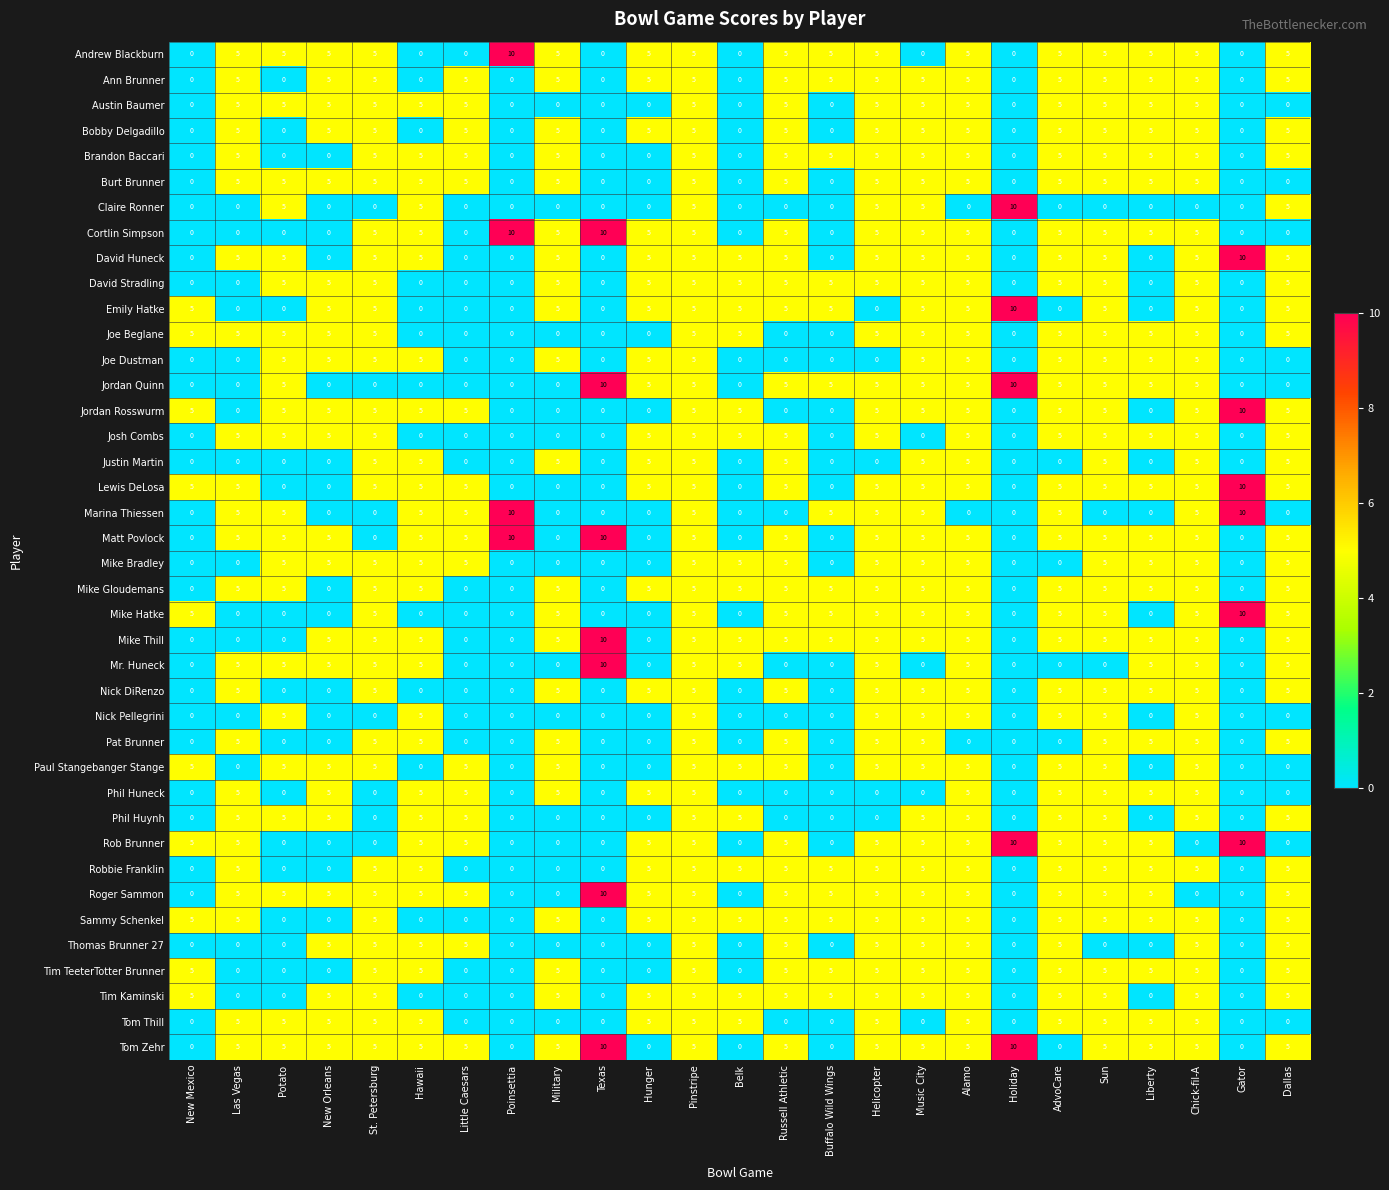

True or false: Andrew Blackburn has a value of 5 at Military.

True